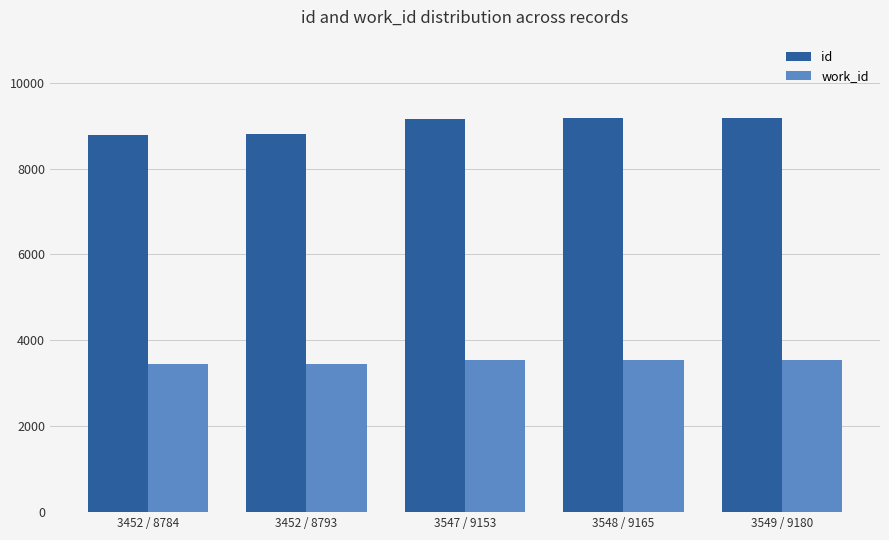

What value does the work_id series have at 3548 / 9165?

3548